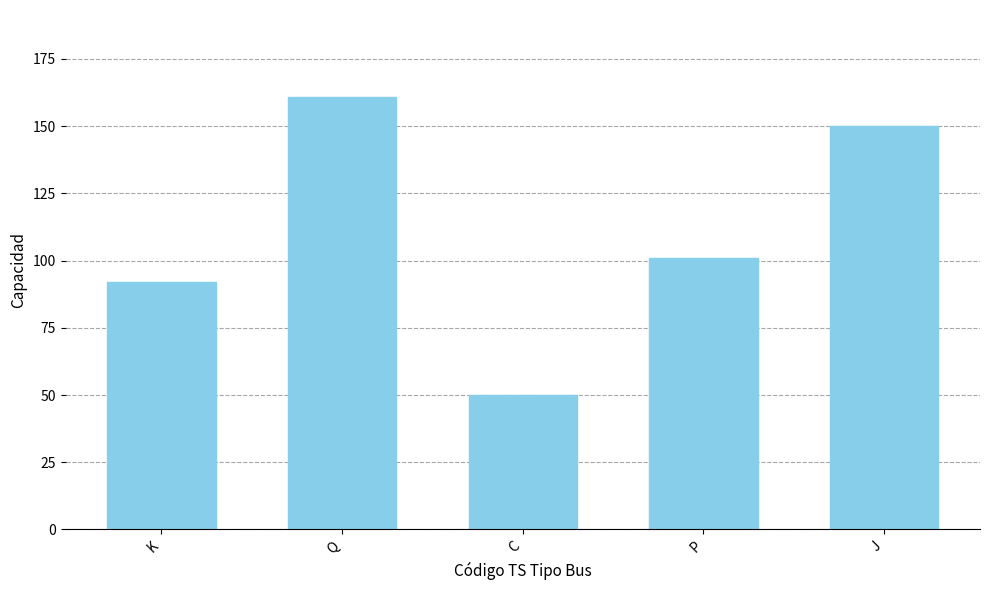

What value does the data have at J, to the nearest 10?

150